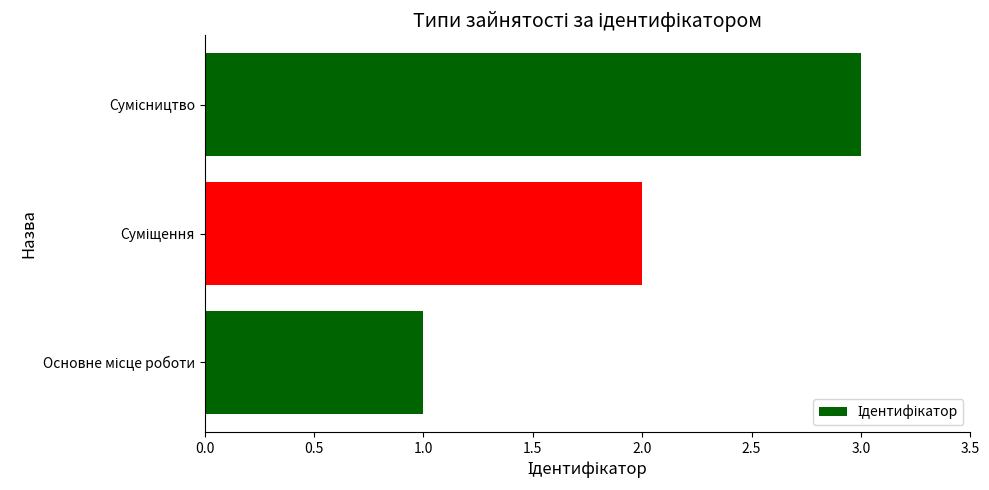

What is the difference between the maximum and minimum values?

2